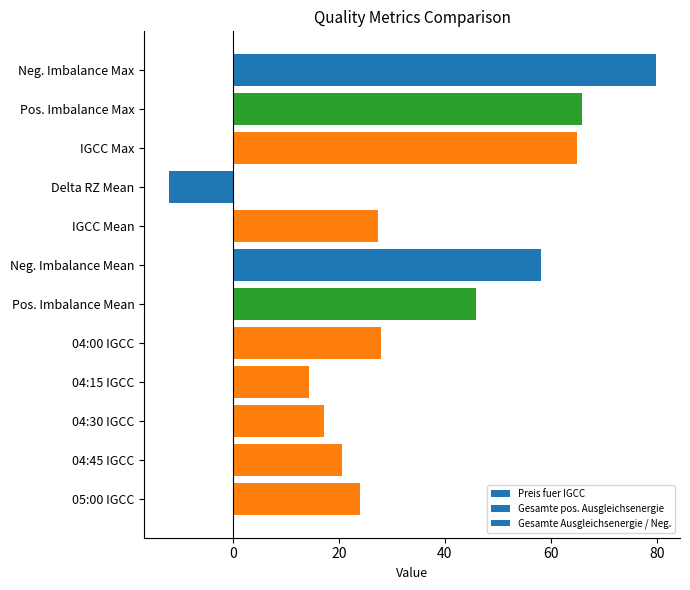

What is the sum of all values?

433.9